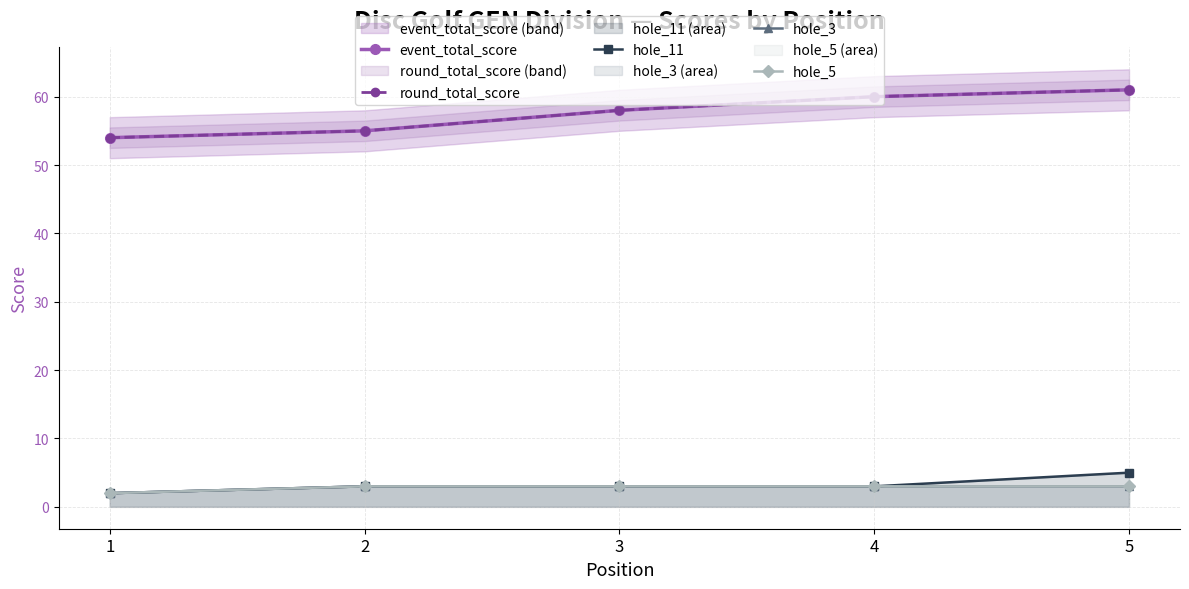

Between 5 and 3, which is larger?

5